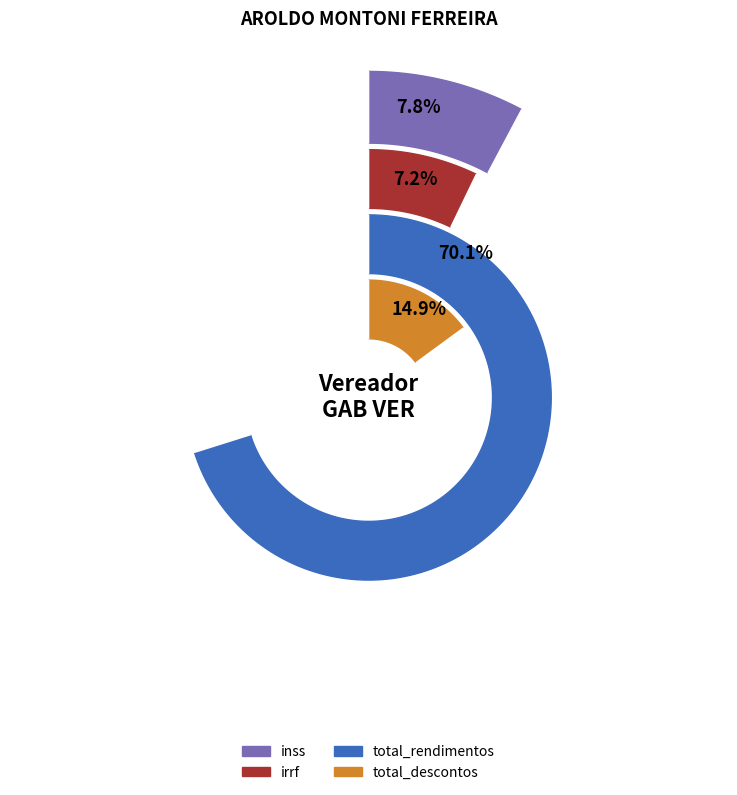

Is comp_2 the majority of the pie?

No